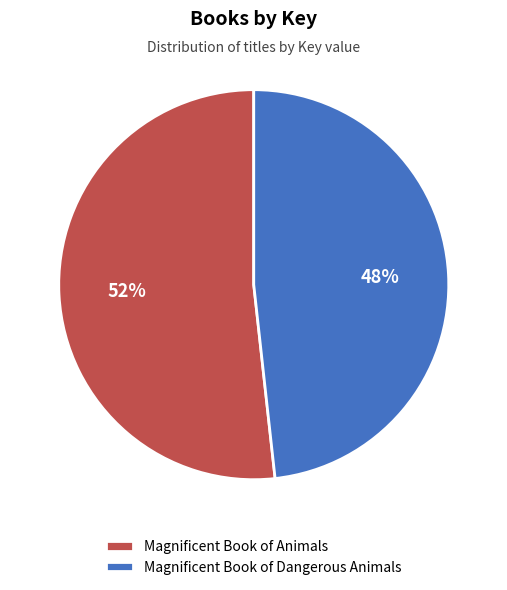

Between Magnificent Book of Dangerous Animals and Magnificent Book of Animals, which is larger?

Magnificent Book of Animals